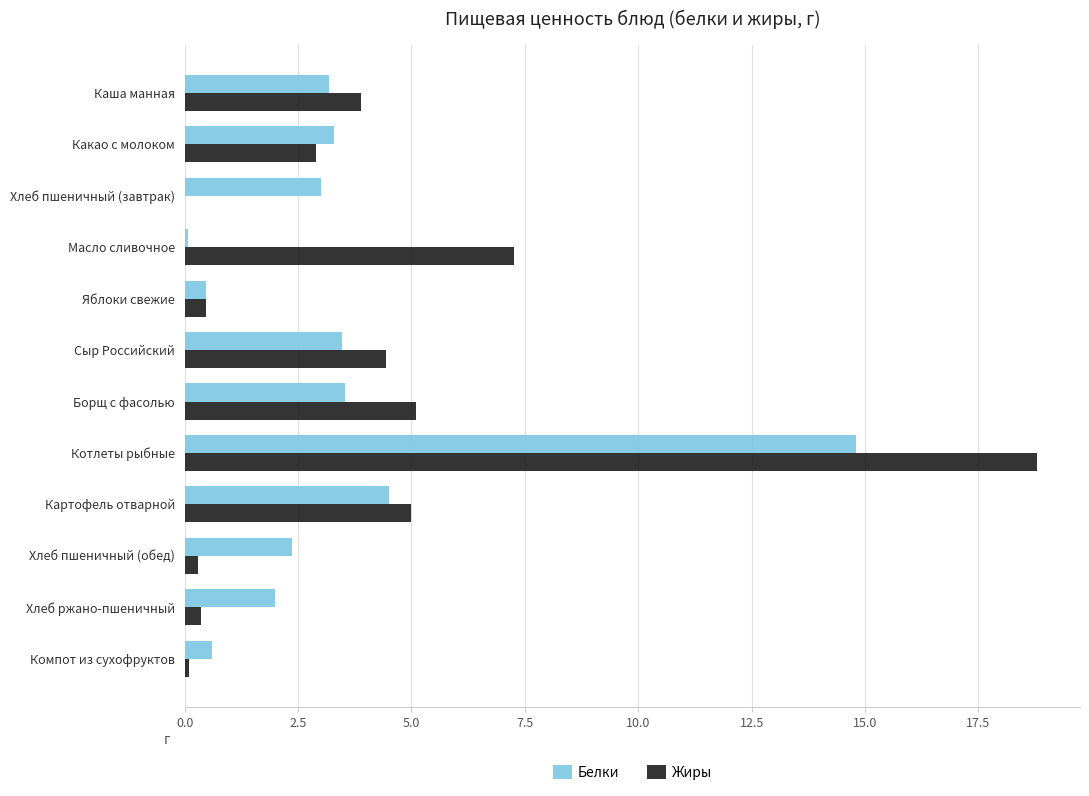

Is it true that Белки equals 2.4 at Хлеб пшеничный (обед)?

True